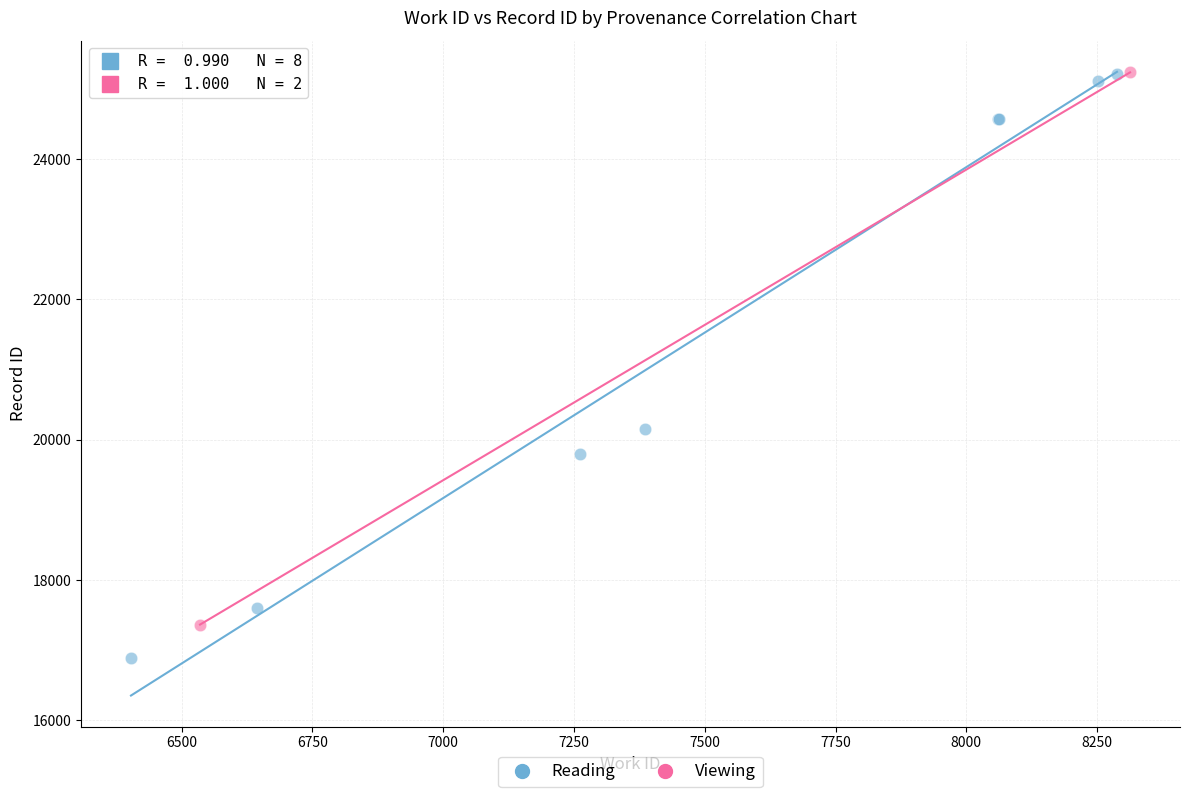

What are all the series names shown in the legend?

Reading, Viewing